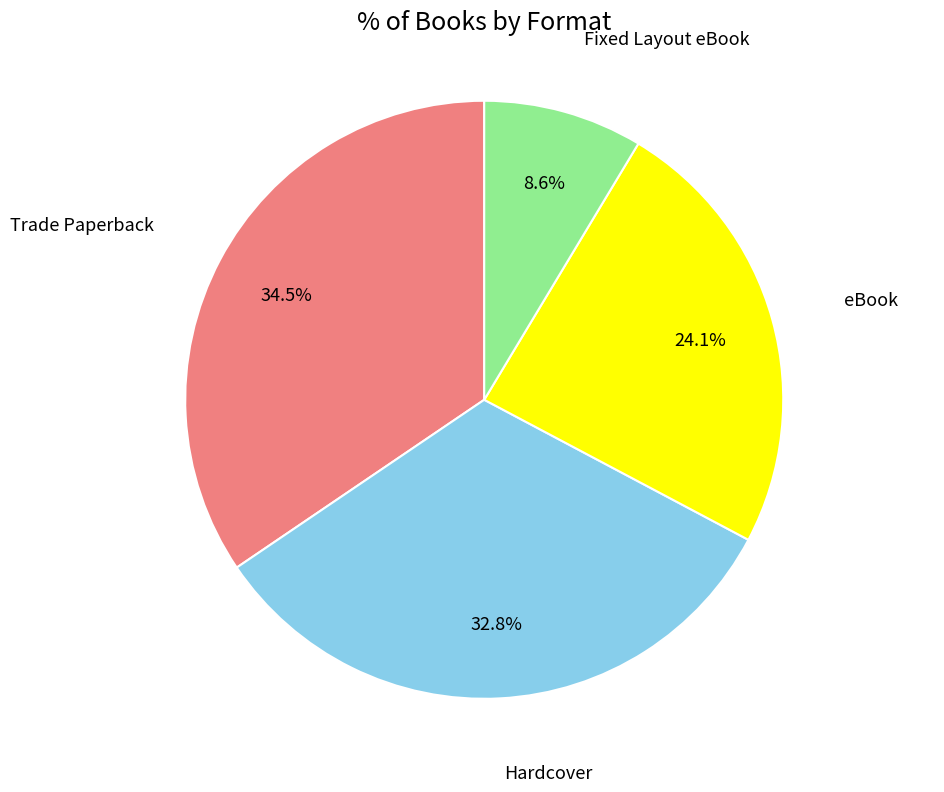

Does any single category account for the majority?

No